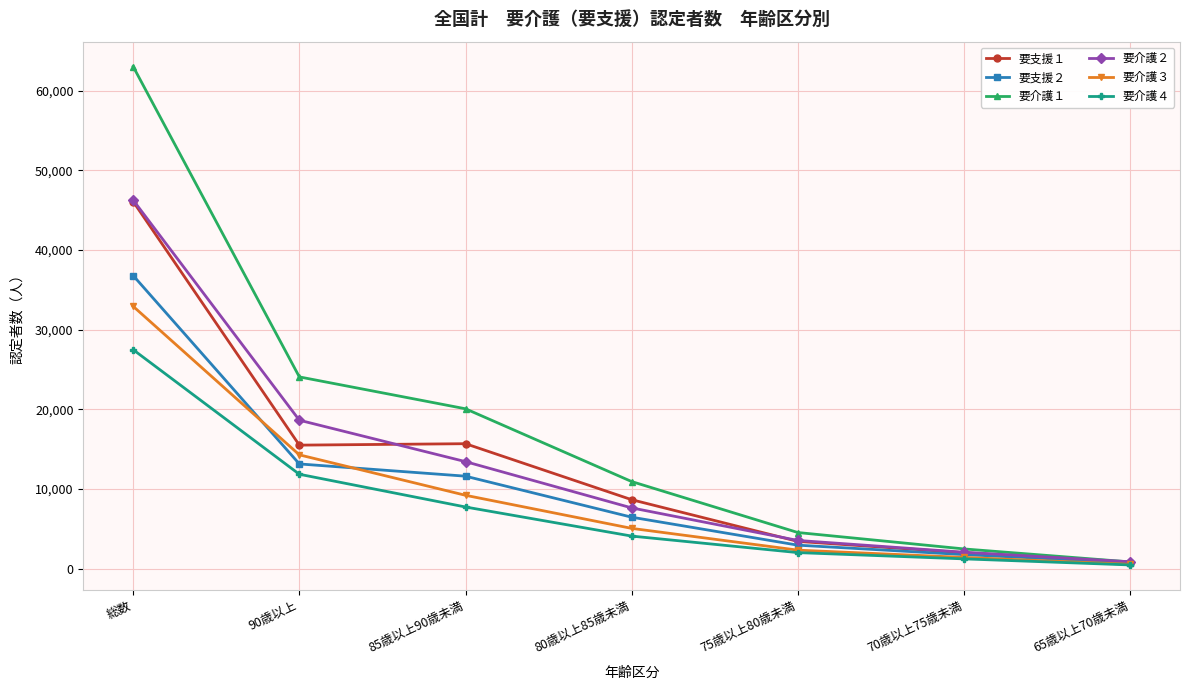

At how many categories does at least one series exceed 32663?

1